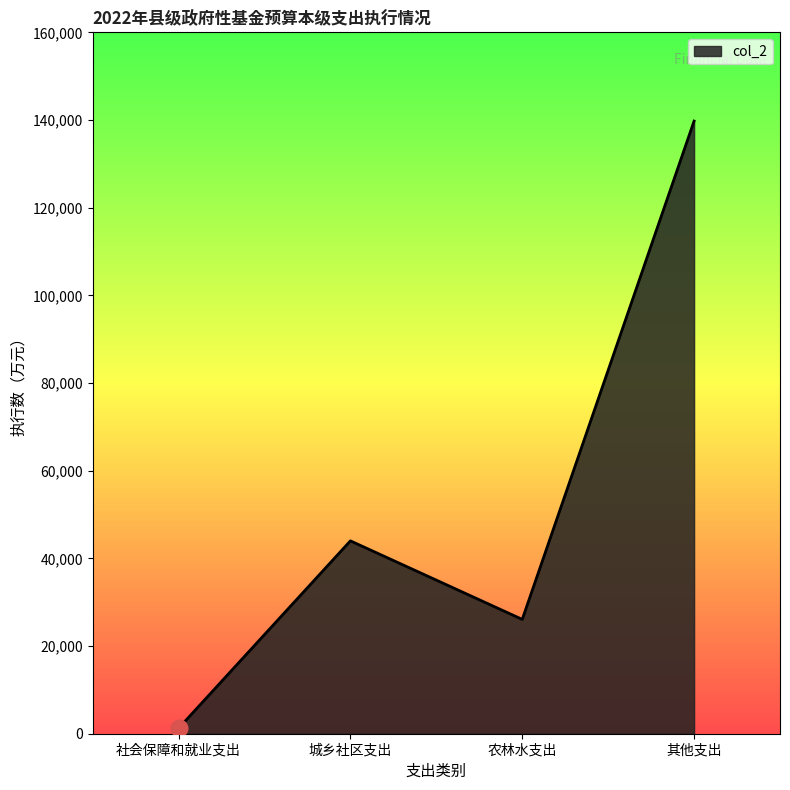

What is the sum of all values?

211069.3